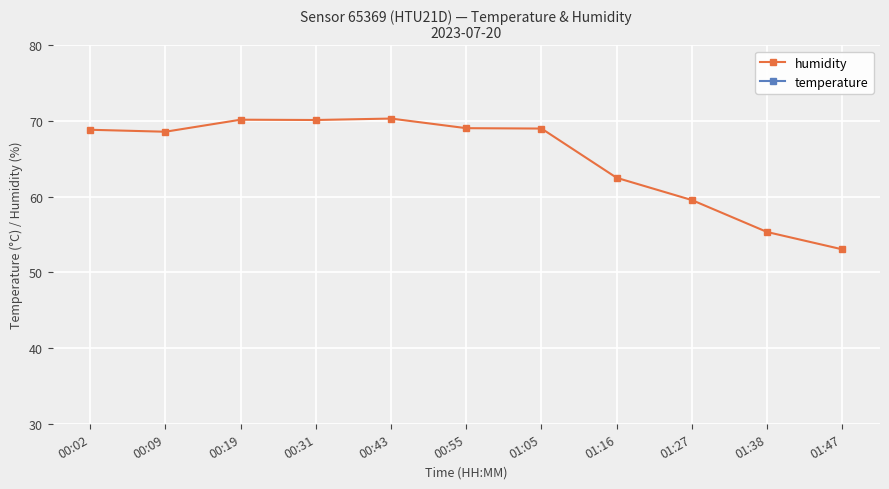

Does the chart display data point markers on the line(s)?

Yes